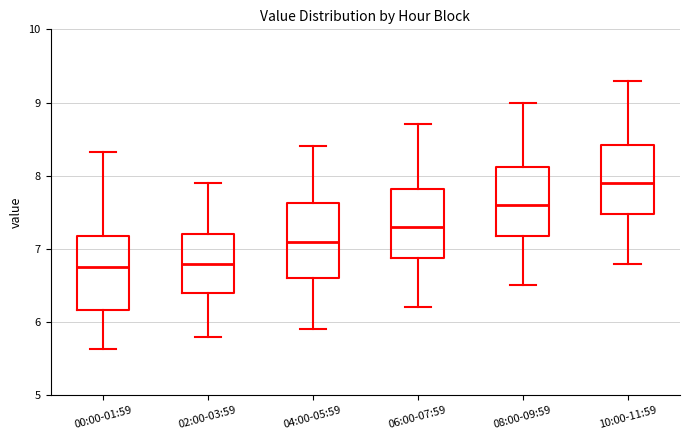

Reading left to right, read every box against the y-axis: the position of its median line, the range the box covers, and the ends of its whiskers. The values are not printed on the chart, so give them approximately, as read against the axis.

00:00-01:59: median 6.8, box 6.2 to 7.2, whiskers 5.6 to 8.3
02:00-03:59: median 6.8, box 6.4 to 7.2, whiskers 5.8 to 7.9
04:00-05:59: median 7.1, box 6.6 to 7.6, whiskers 5.9 to 8.4
06:00-07:59: median 7.3, box 6.9 to 7.8, whiskers 6.2 to 8.7
08:00-09:59: median 7.6, box 7.2 to 8.1, whiskers 6.5 to 9.0
10:00-11:59: median 7.9, box 7.5 to 8.4, whiskers 6.8 to 9.3